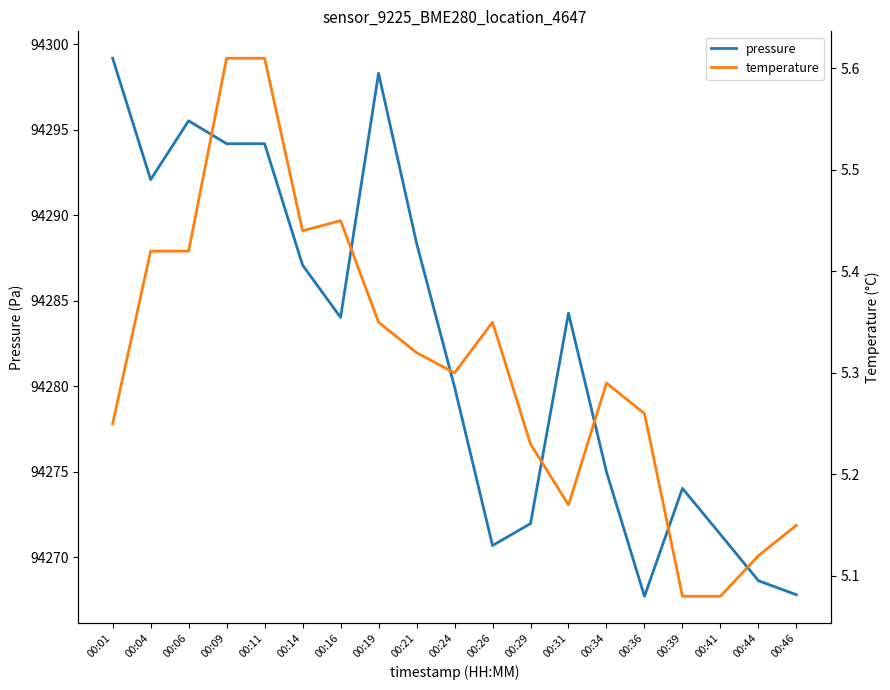

In temperature, how many points are higher than both neighbors (excluding endpoints)?

3